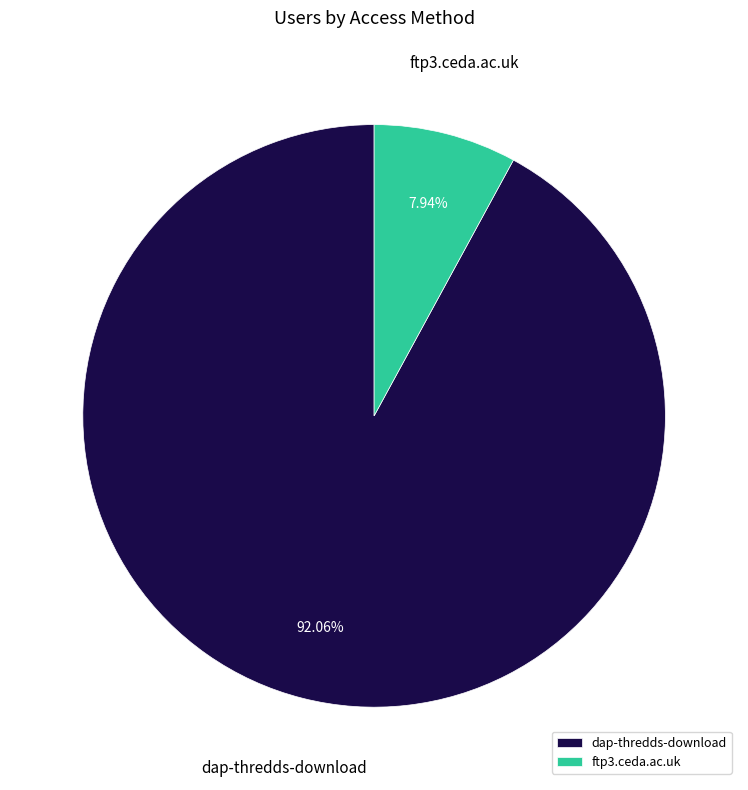

How many segments does this pie chart have?

2